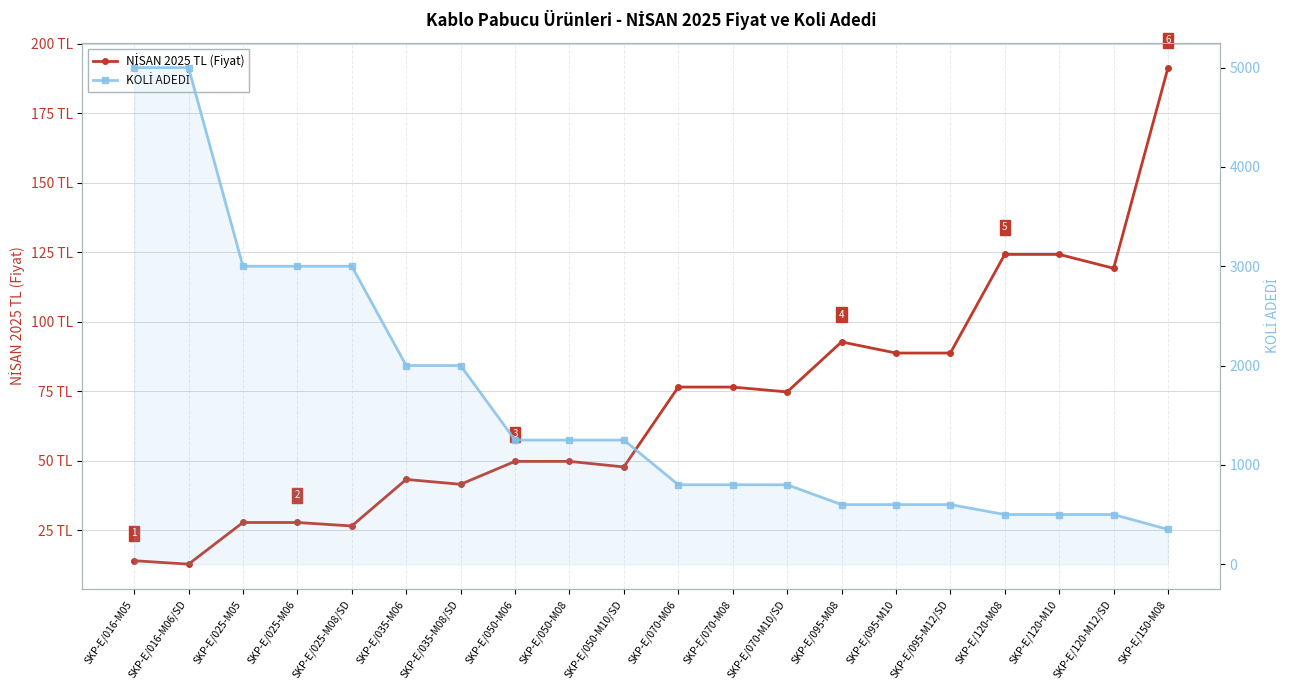

At which label does NİSAN 2025 TL (Fiyat) first exceed 74?

SKP-E/070-M06